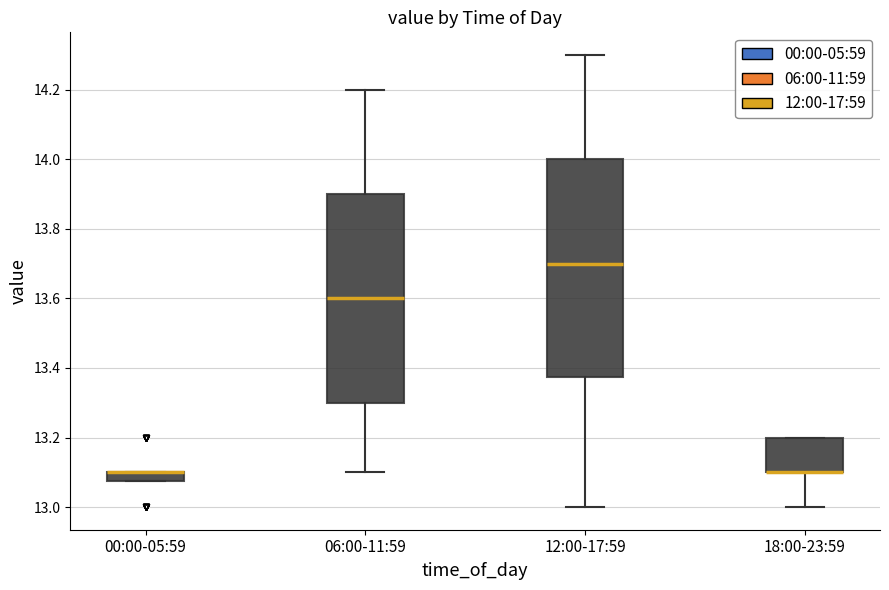

Where is the lower edge of the box for 00:00-05:59 on the y-axis? The values are not printed on the chart, so give them approximately, as read against the axis.

13.08